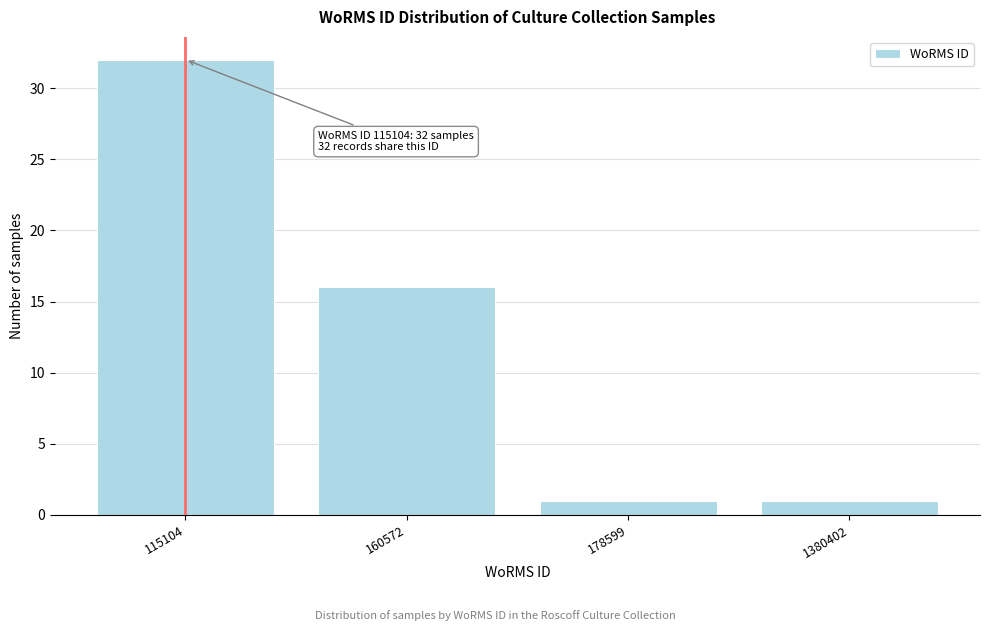

Reading left to right, list all the values displayed in this chart.

115104=32	160572=16	178599=1	1380402=1